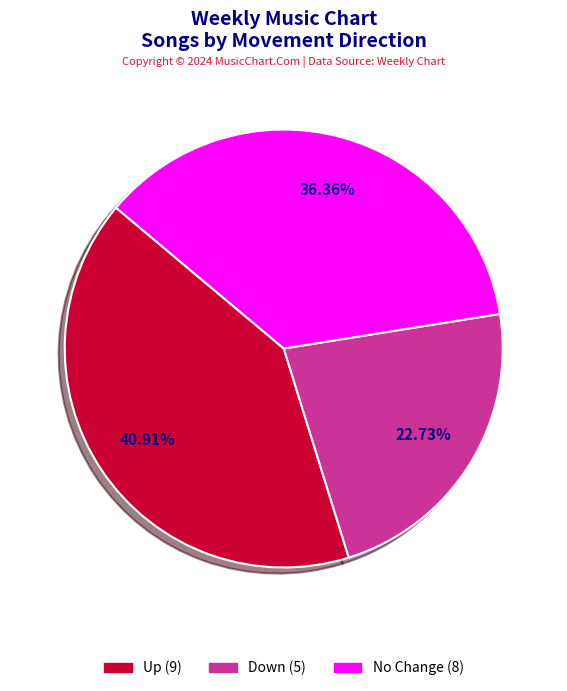

Count the number of slices in the pie.

3